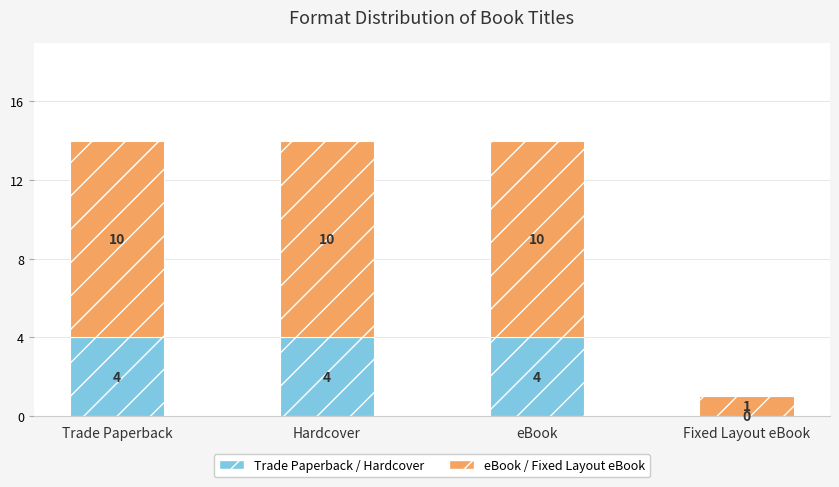

Are the bars horizontal?

No